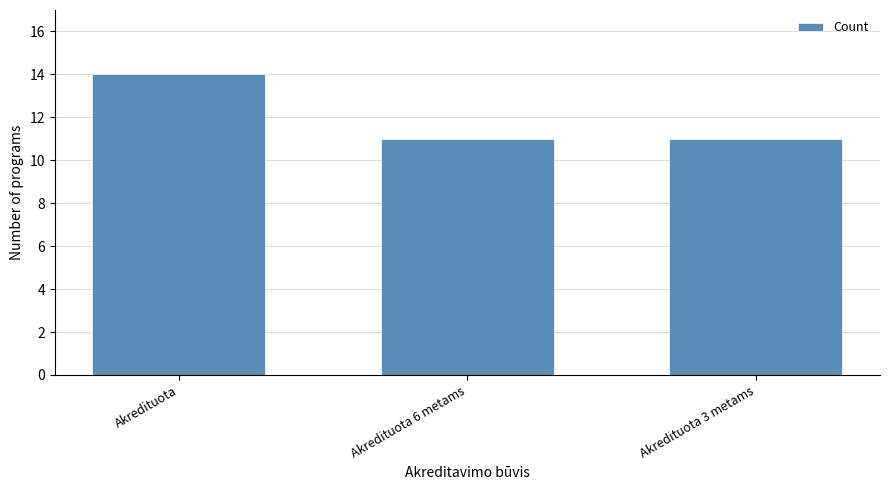

What is the difference between the values at Akredituota and Akredituota 3 metams?

3